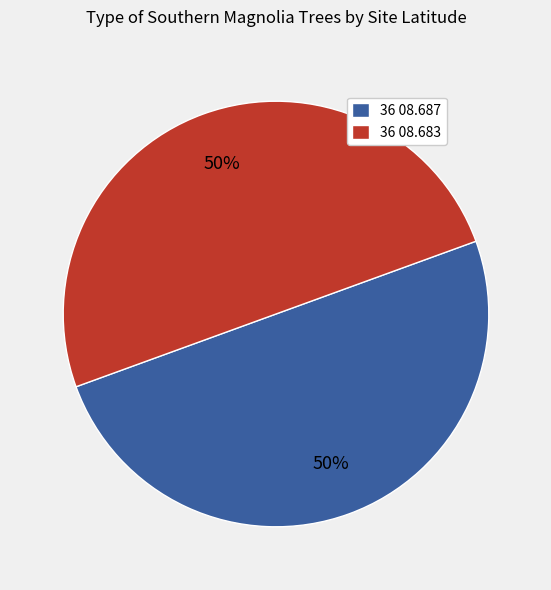

To the nearest percent, what is the average slice percentage?

50%